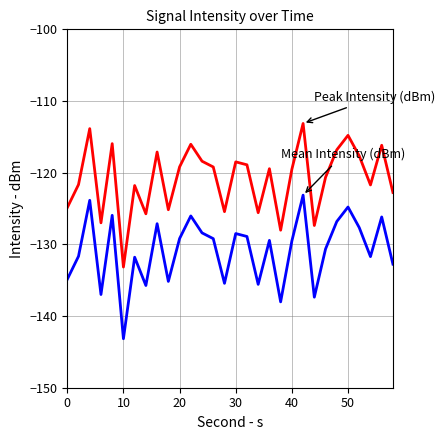

What is the maximum value shown in the chart?

-113.1